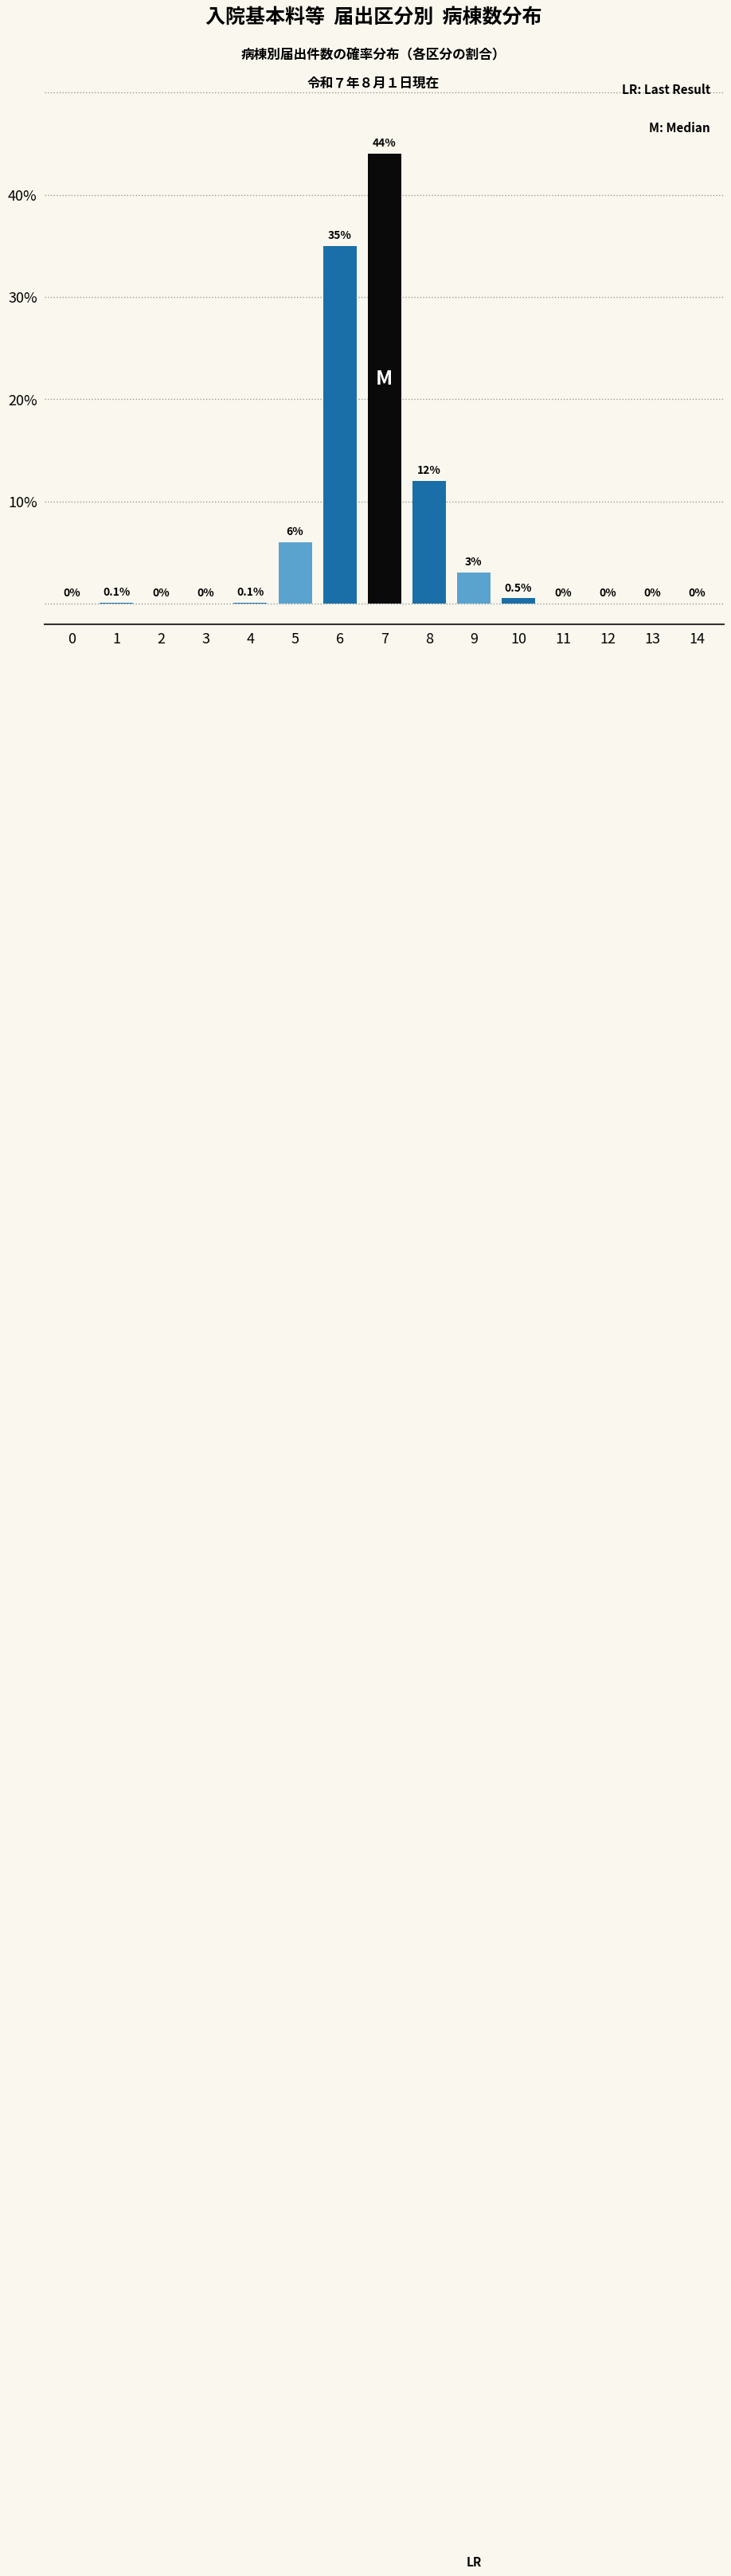

Reading left to right, extract all data points from this chart.

0=0.0	1=0.1	2=0.0	3=0.0	4=0.1	5=6.0	6=35.0	7=44.0	8=12.0	9=3.0	10=0.5	11=0.0	12=0.0	13=0.0	14=0.0